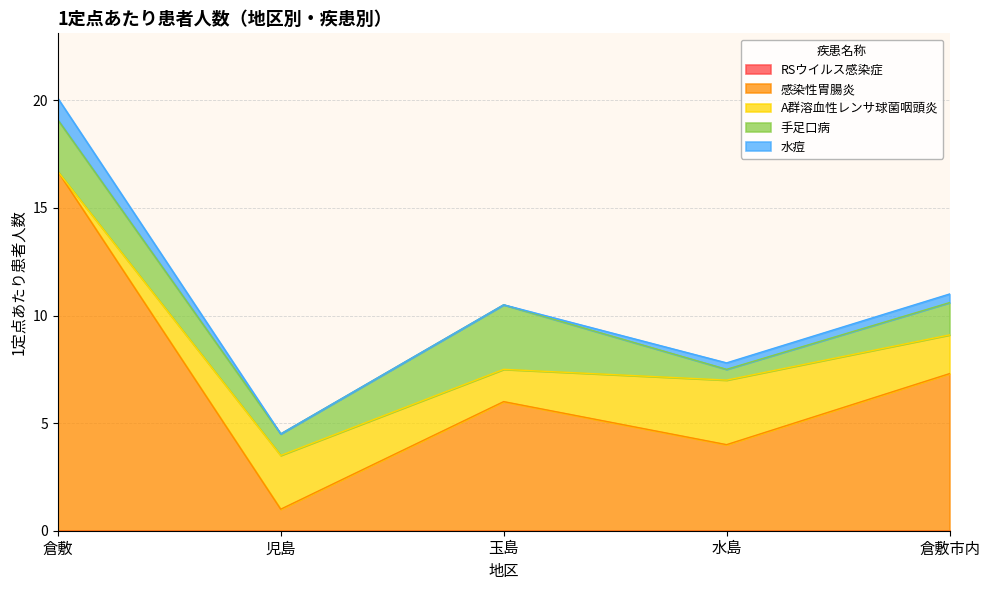

What is the sum of all 感染性胃腸炎 values?

35.0